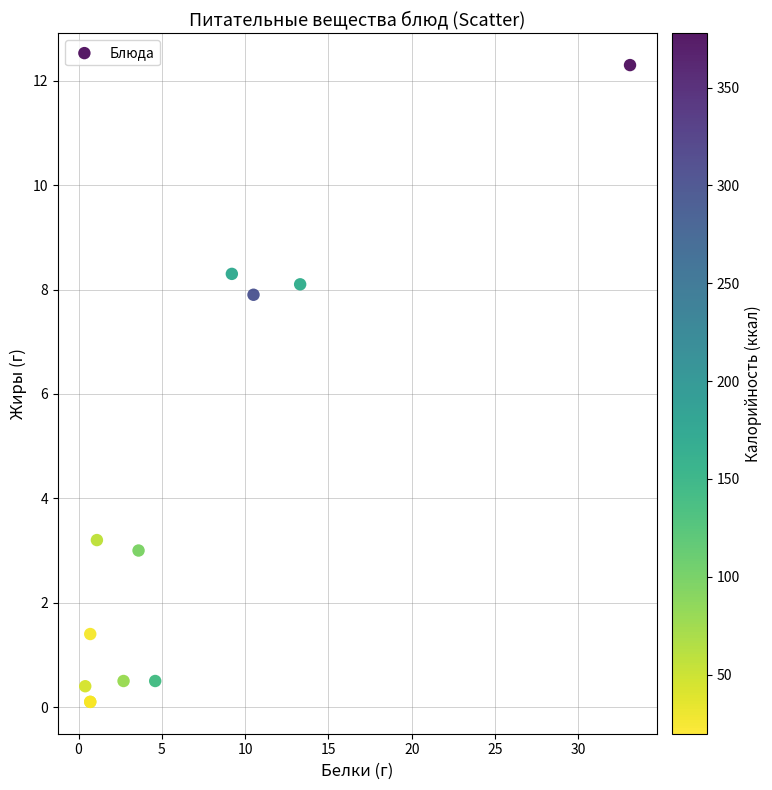

What Y value in the scatter plot is closest to 6?

7.9